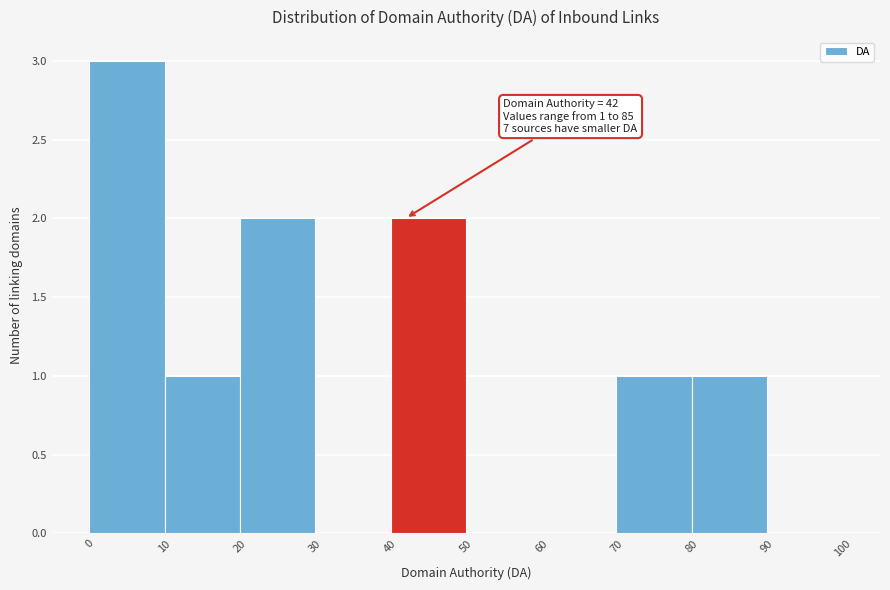

Which range on the x-axis has the tallest bar?

0 to 10